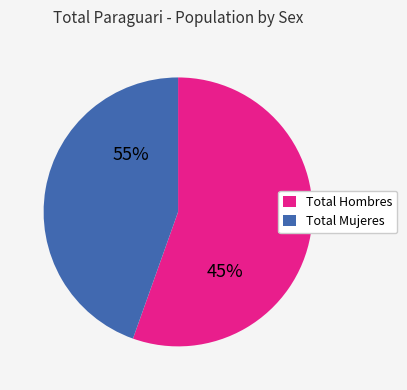

Which slice is the smallest?

Total Mujeres